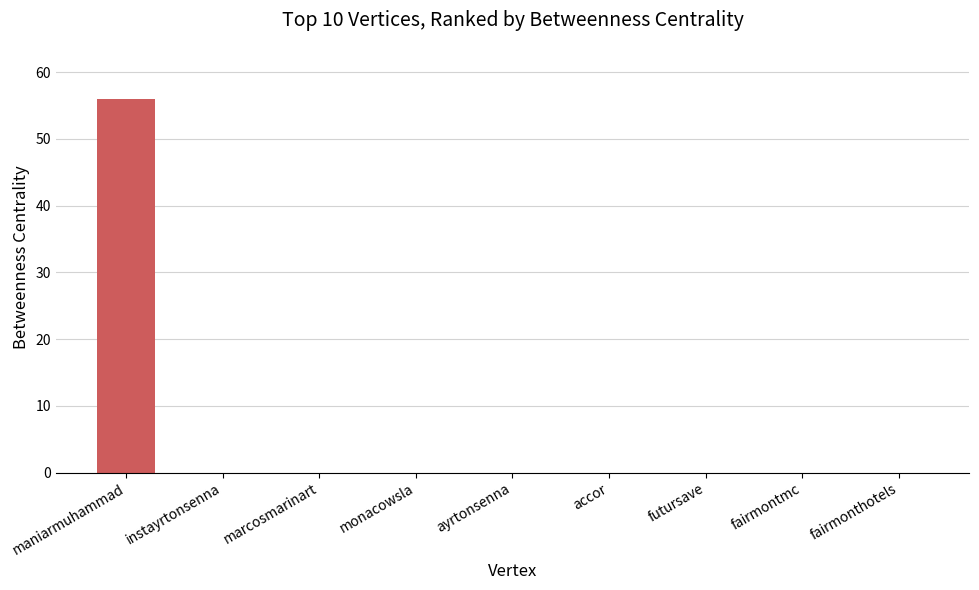

Are the bars grouped side by side (vs. stacked)?

No